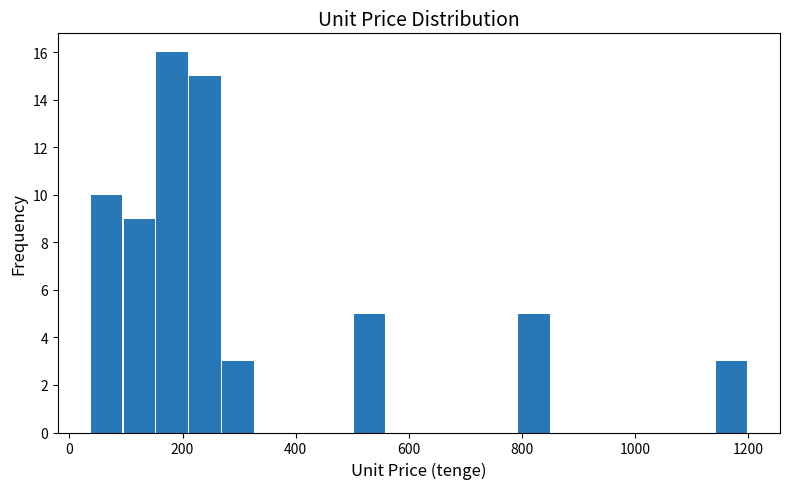

Read against the x-axis, roughly where is the centre of the tallest bar?

180